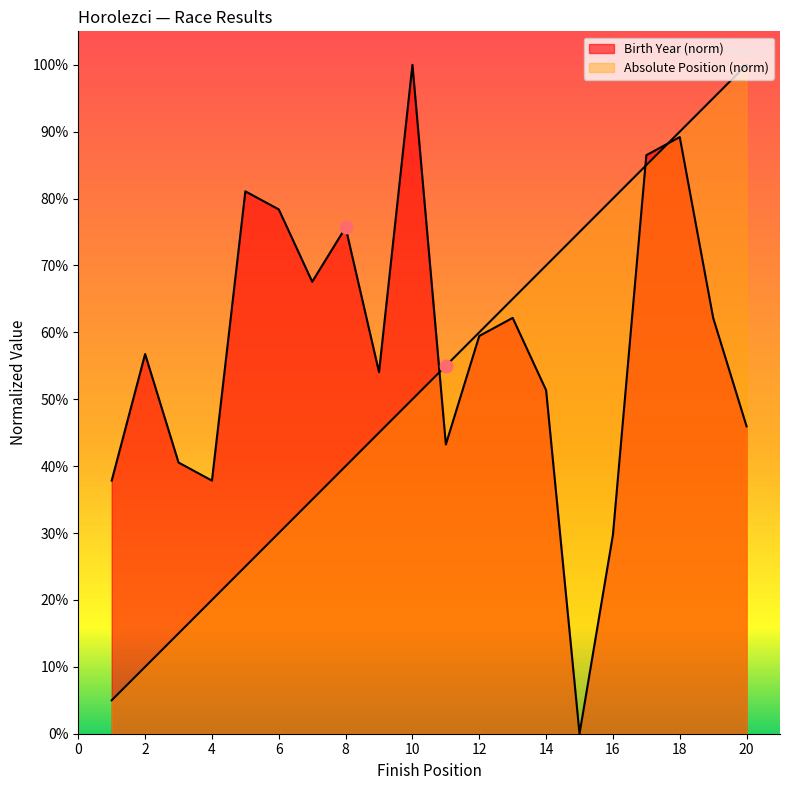

Which series has the largest total across all categories?

Birth Year